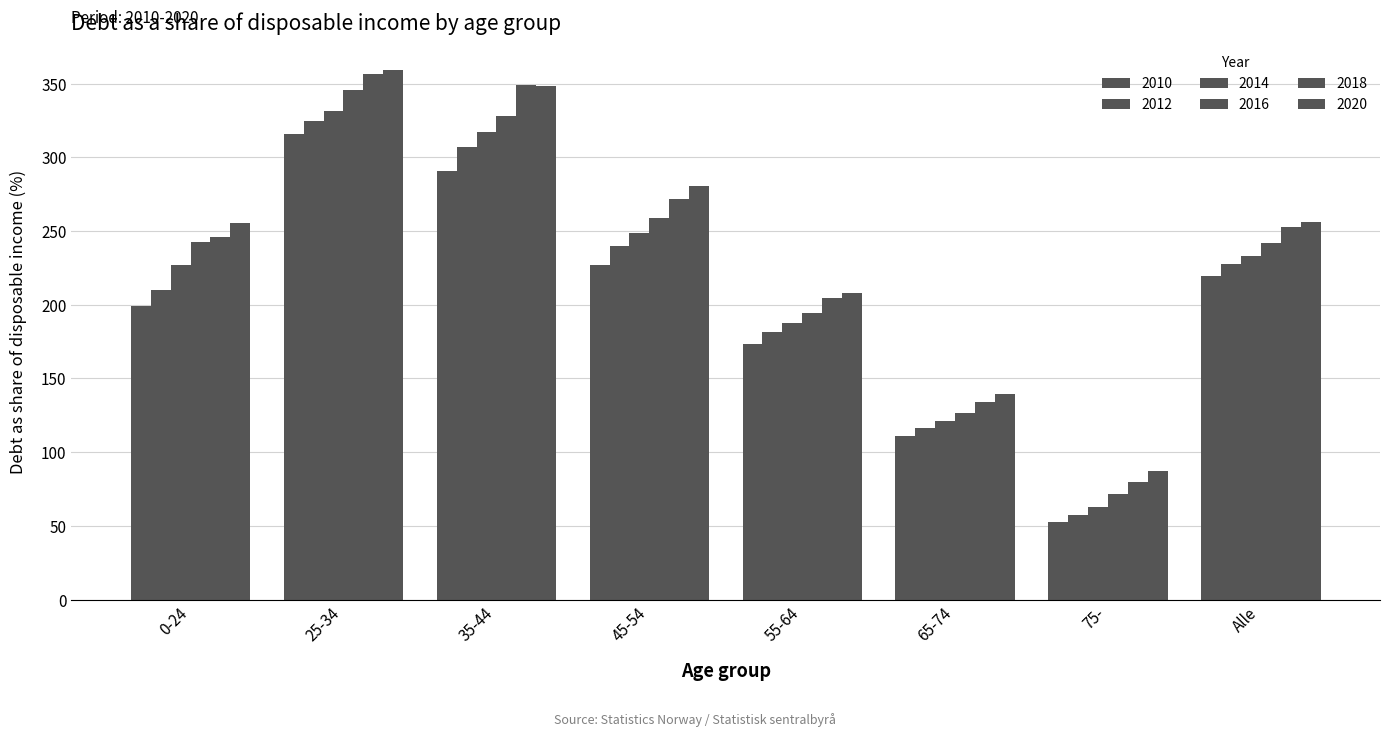

How many bars are there in total?

48